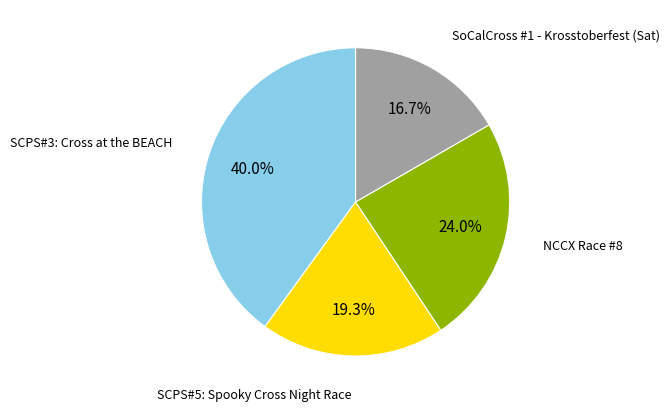

Is there a majority slice in this chart?

No